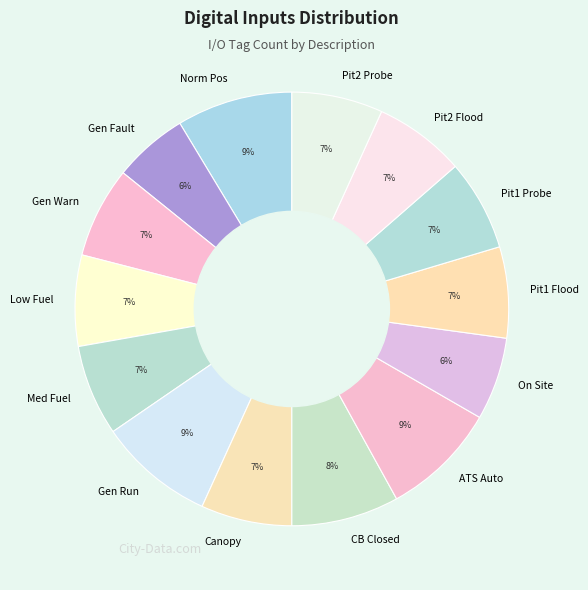

Do CB Closed and Pit2 Probe together represent more than half of the pie?

No